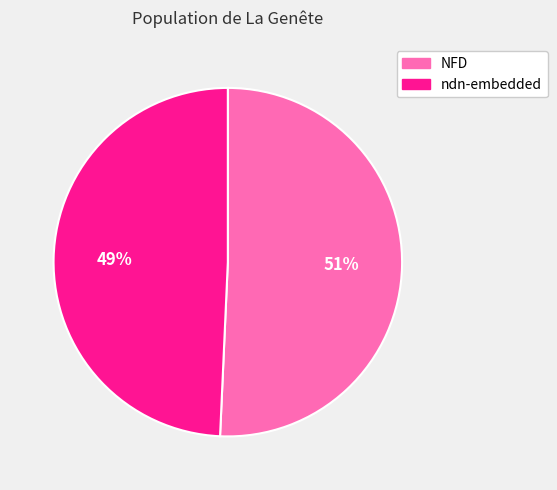

Is the sum of ndn-embedded and NFD greater than half?

Yes